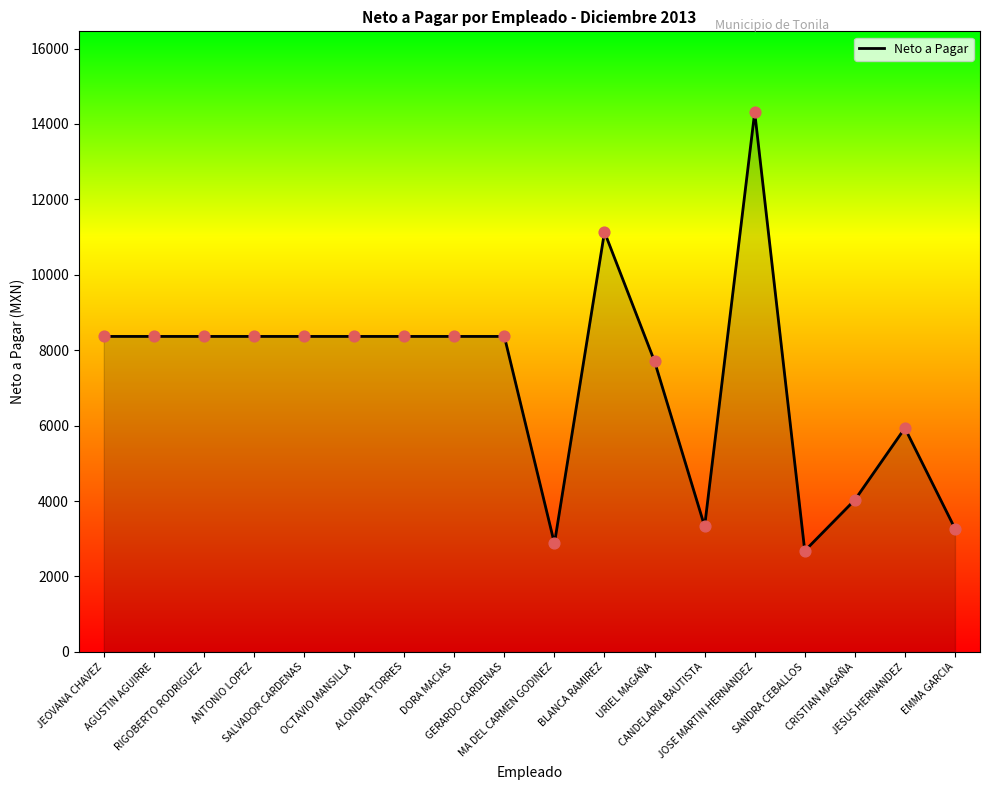

What is the ratio of the value at EMMA GARCIA to the value at GERARDO CARDENAS?

0.4